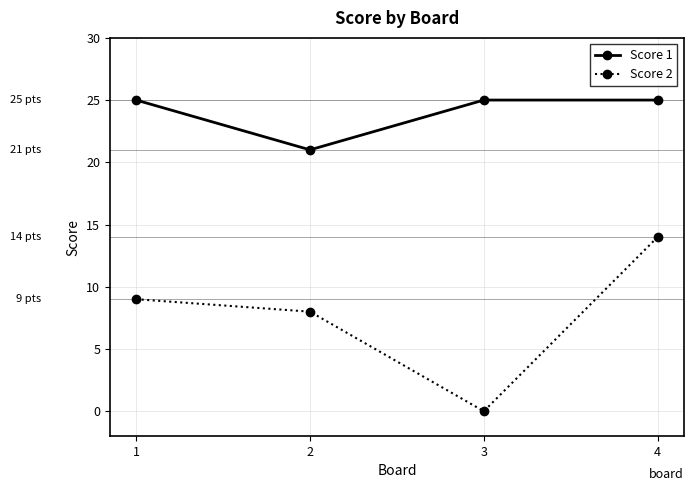

What are all the series names shown in the legend?

Score 1, Score 2